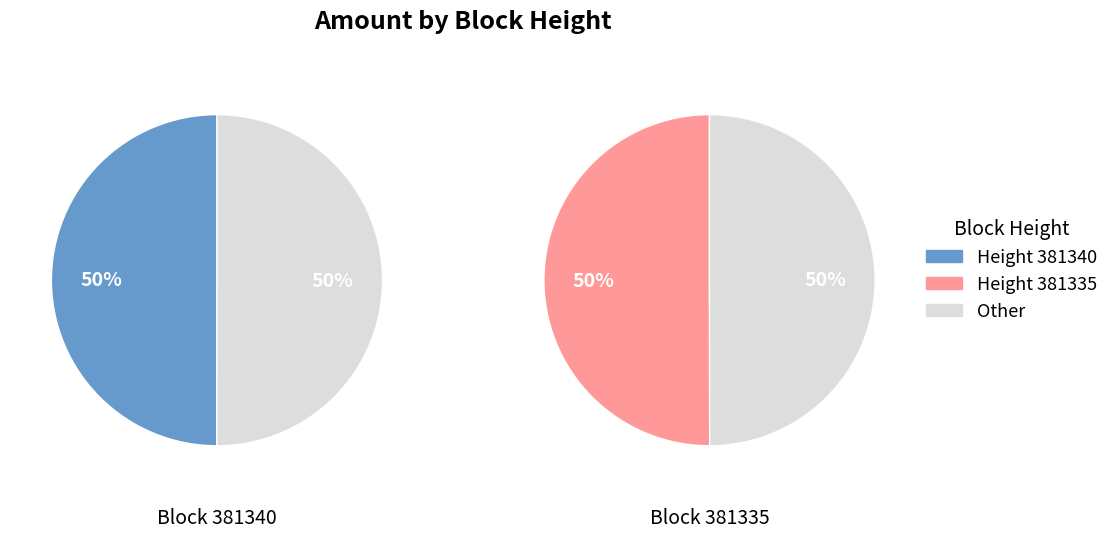

Combined, what portion of the pie is 381335 and 381340?

100.0%